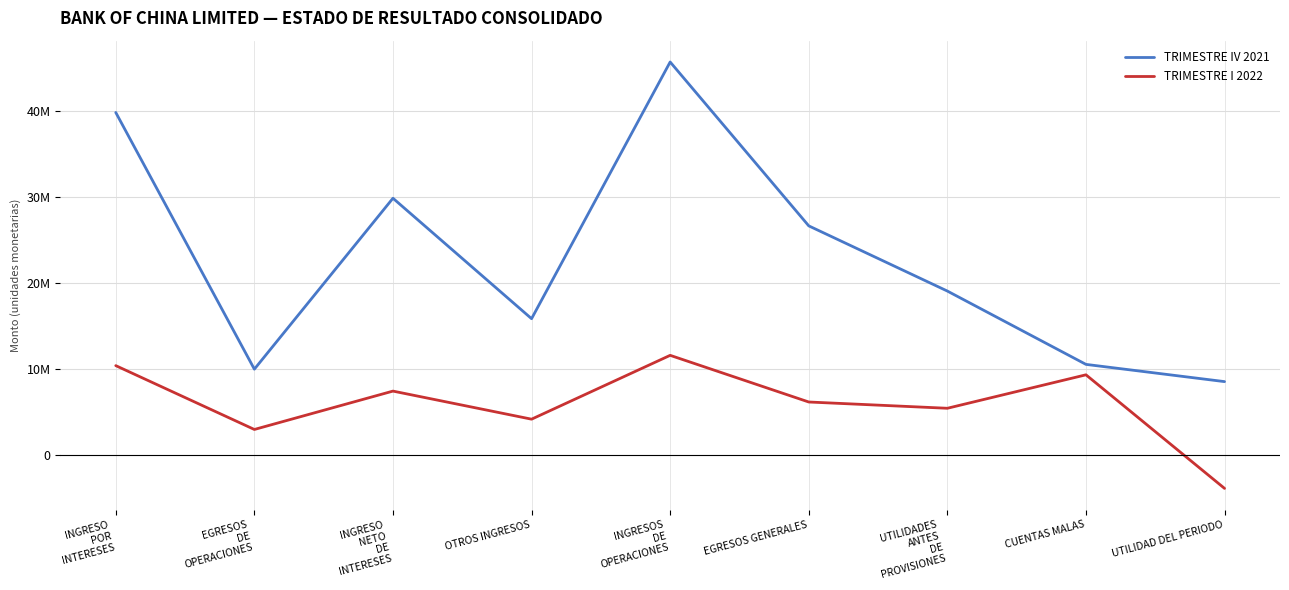

What is the average value of the TRIMESTRE I 2022 series?

5940459.2